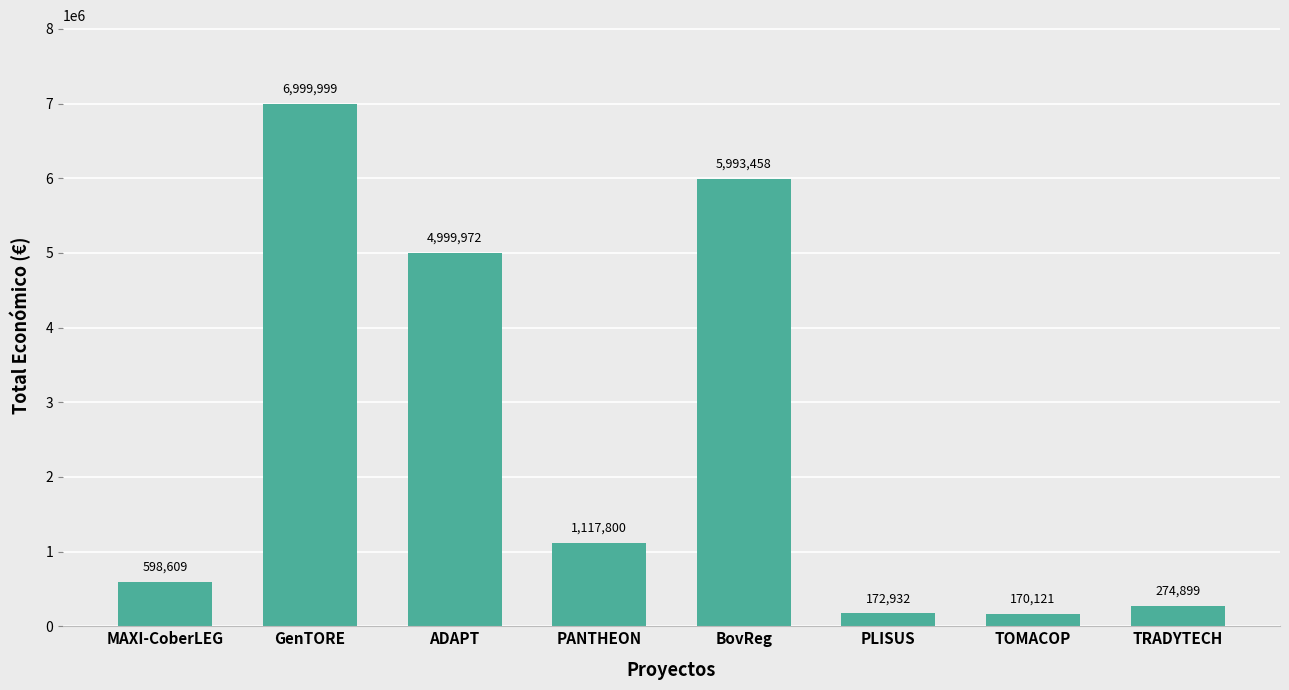

At which category does the chart reach its minimum across all series?

TOMACOP